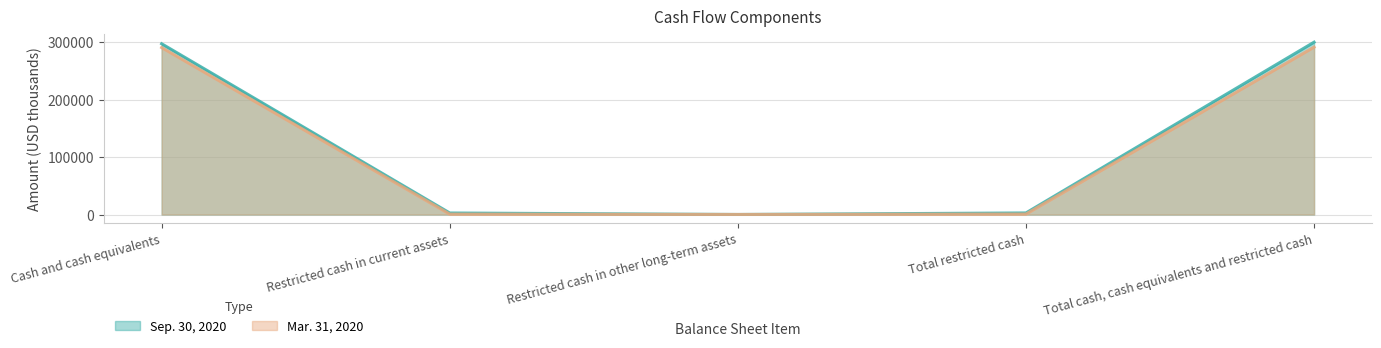

What is the smallest value displayed?

98